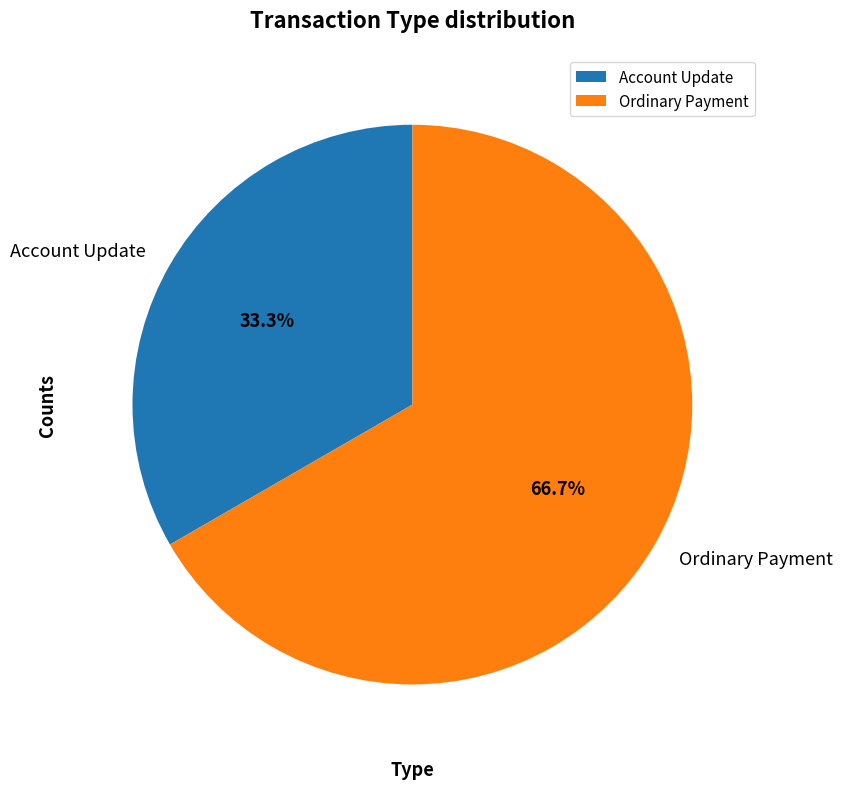

Rank the categories by value from lowest to highest.

Account Update, Ordinary Payment